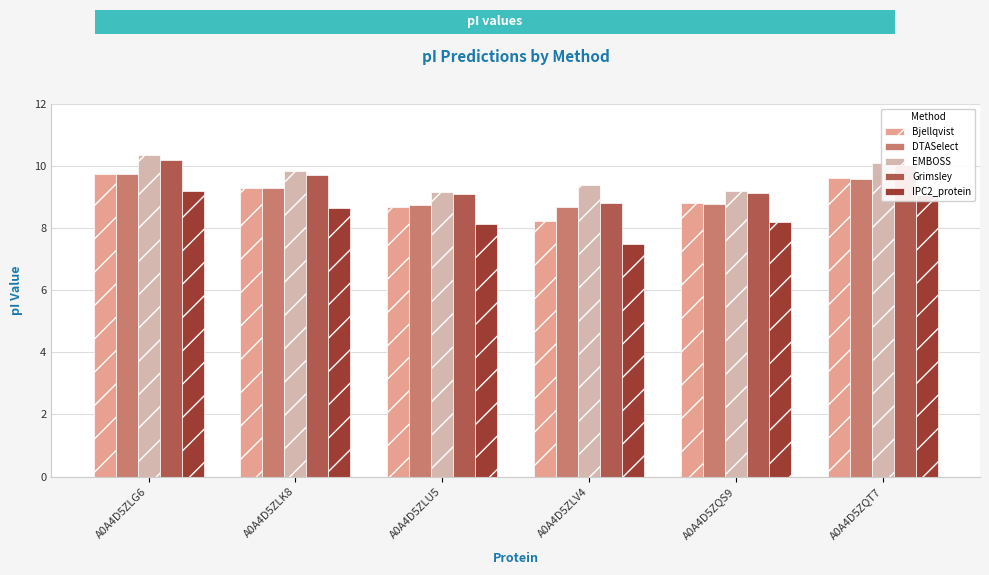

What is the total value across all series at A0A4D5ZLV4?

42.6